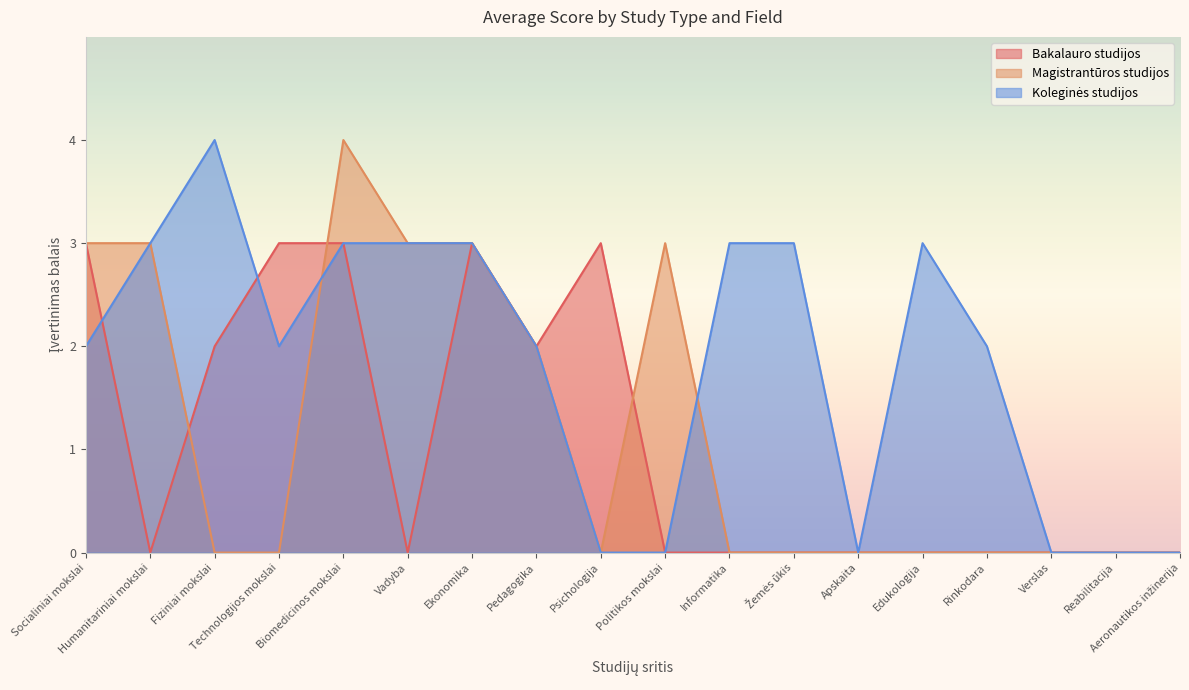

What are all the series names shown in the legend?

Bakalauro studijos, Magistrantūros studijos, Koleginės studijos